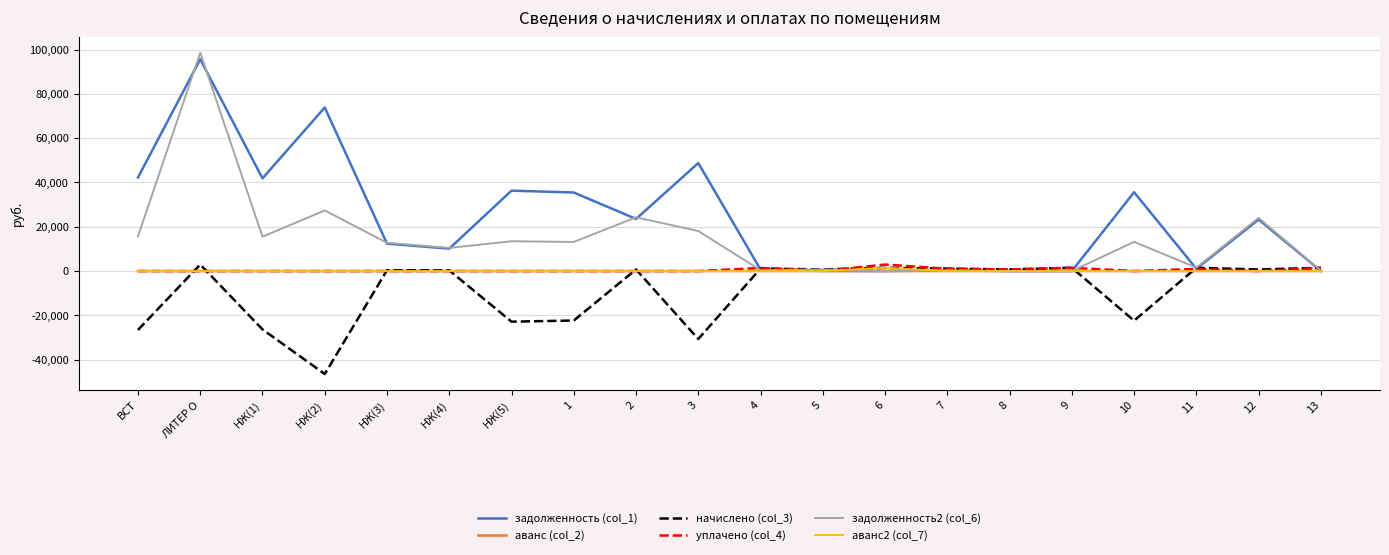

At which label is задолженность2 (col_6) closest to 49286?

НЖ(2)